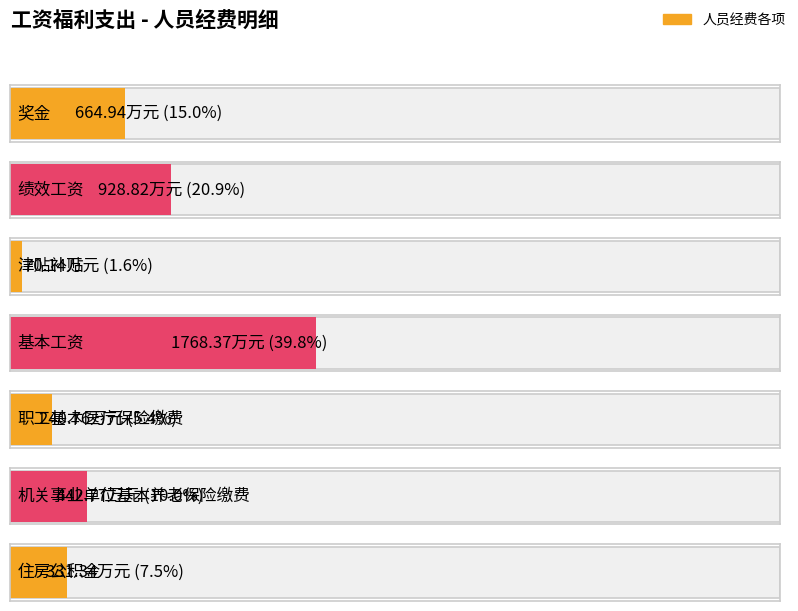

Rank the categories by value from highest to lowest.

基本工资, 绩效工资, 奖金, 机关事业单位基本养老保险缴费, 住房公积金, 职工基本医疗保险缴费, 津贴补贴